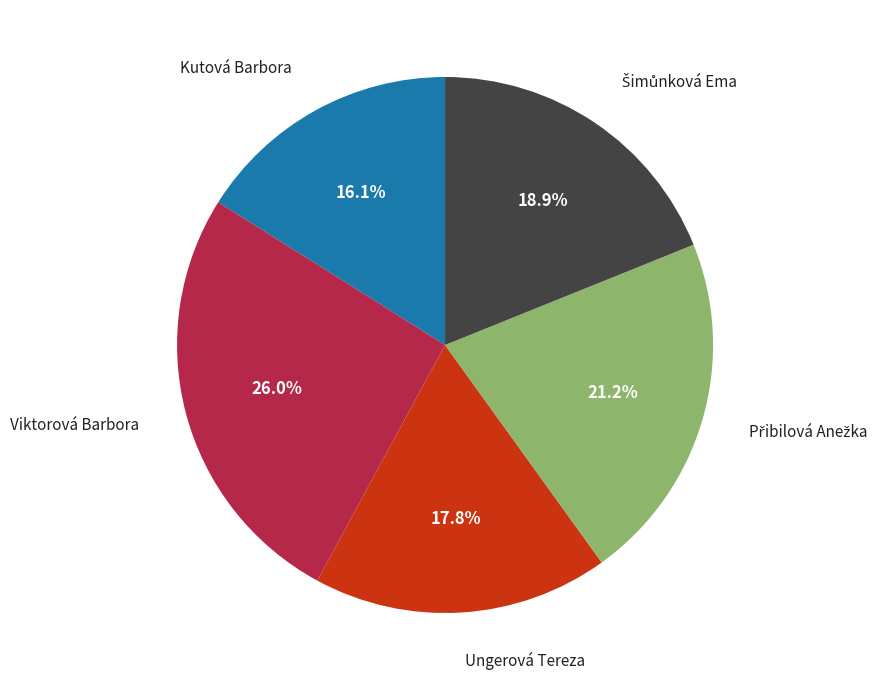

Is there any slice that represents more than half of the pie?

No